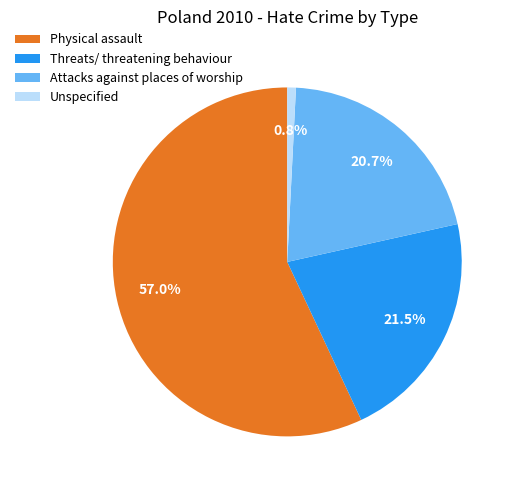

Count the number of slices in the pie.

4